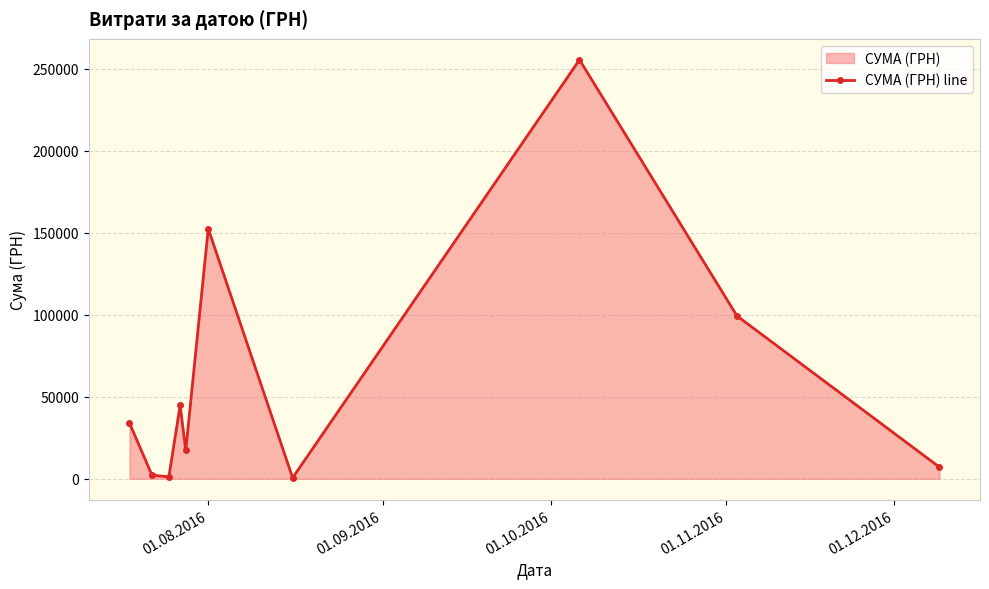

What is the difference between the second highest and second lowest values?

151305.2